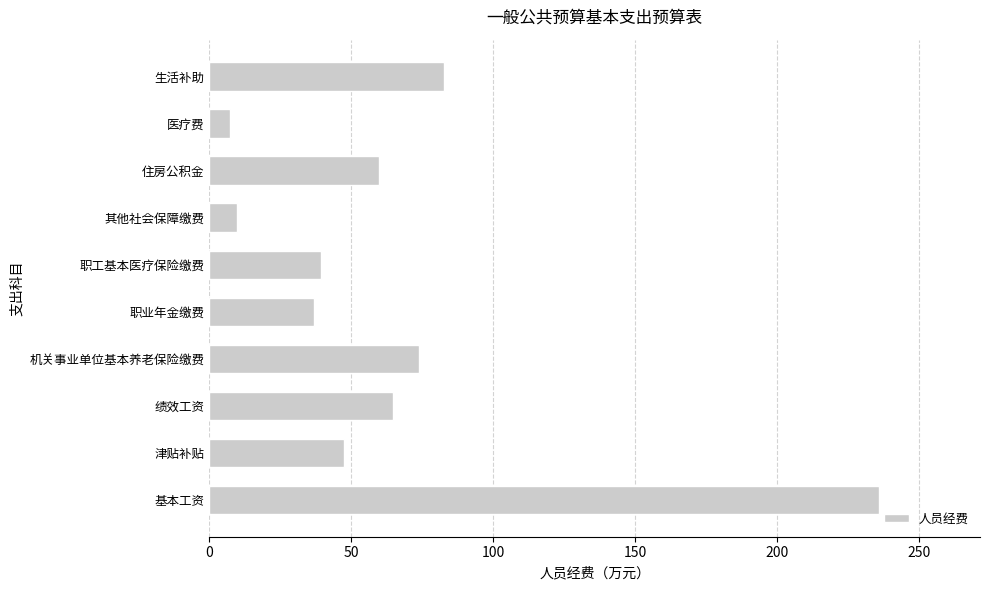

What is the approximate value at 医疗费?

7.2